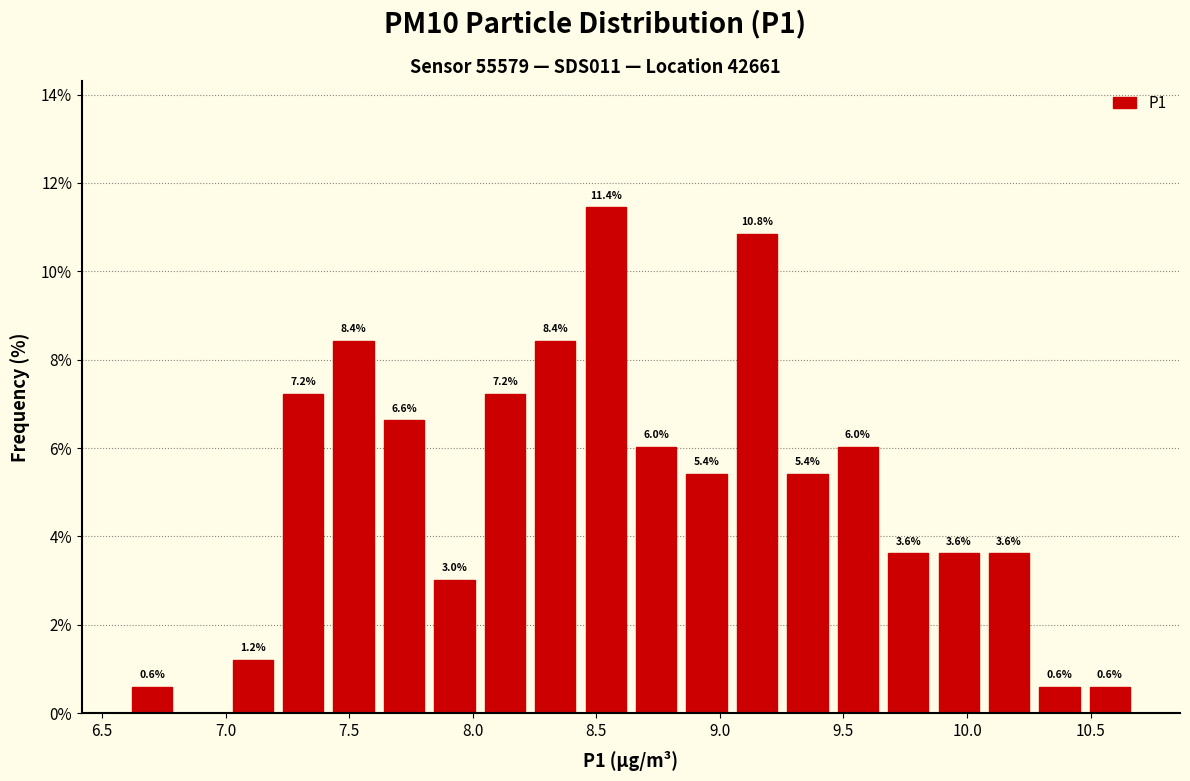

Over which range of the x-axis is the bar tallest?

8.45 to 8.65